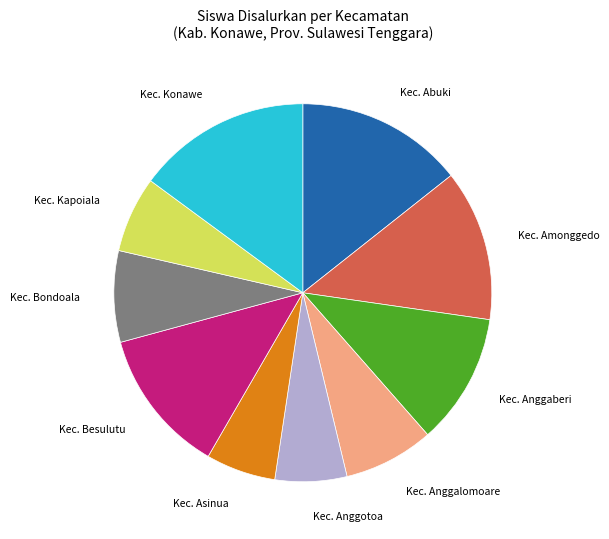

Which slice is the largest?

Kec. Konawe